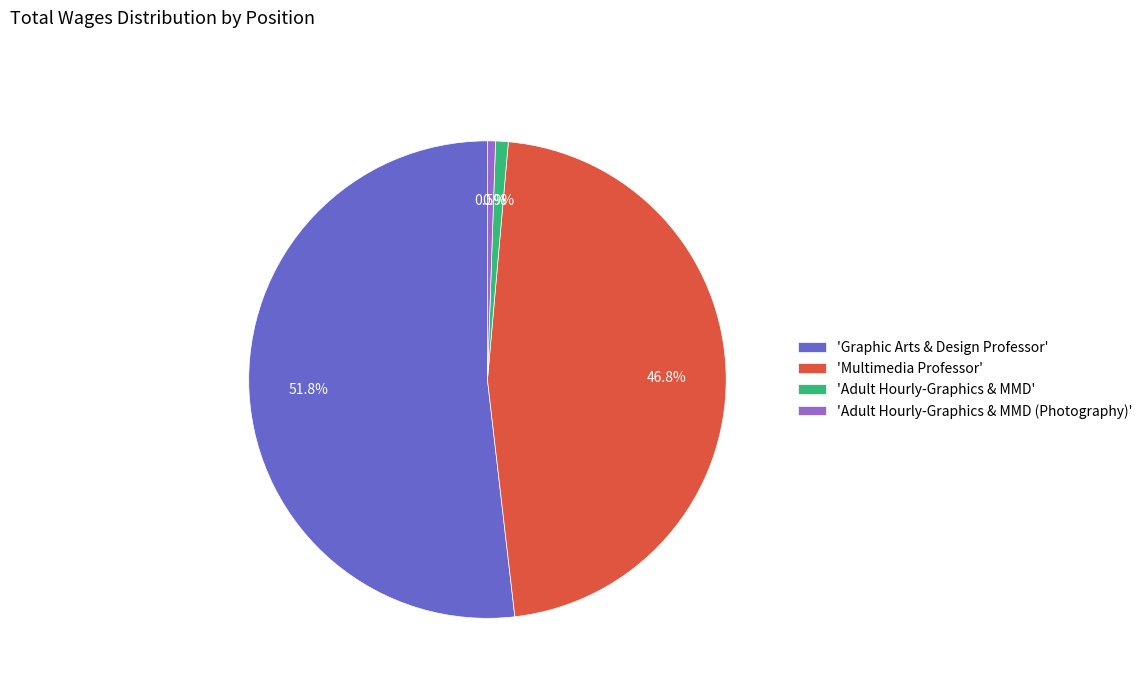

Between 'Graphic Arts & Design Professor' and 'Multimedia Professor', which is larger?

'Graphic Arts & Design Professor'